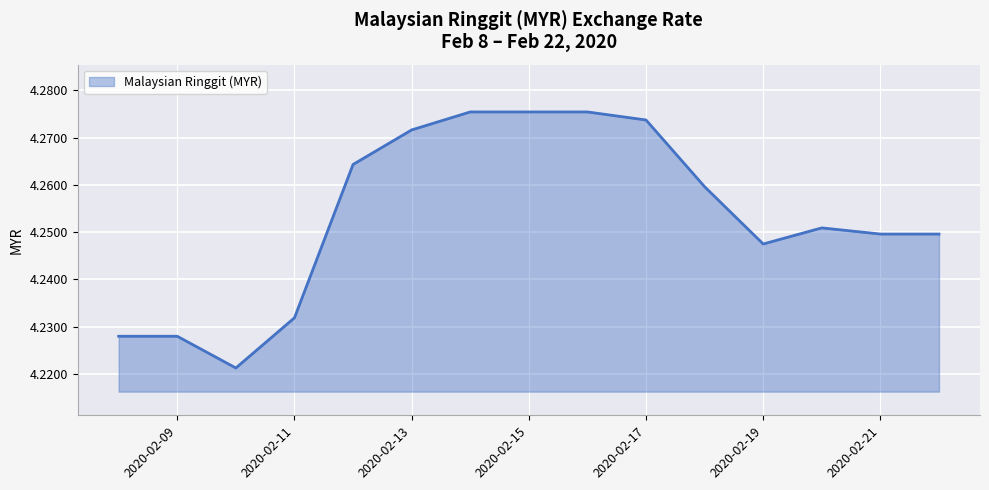

Reading right to left, list all the values displayed in this chart.

4.2	4.2	4.3	4.2	4.3	4.3	4.3	4.3	4.3	4.3	4.3	4.2	4.2	4.2	4.2